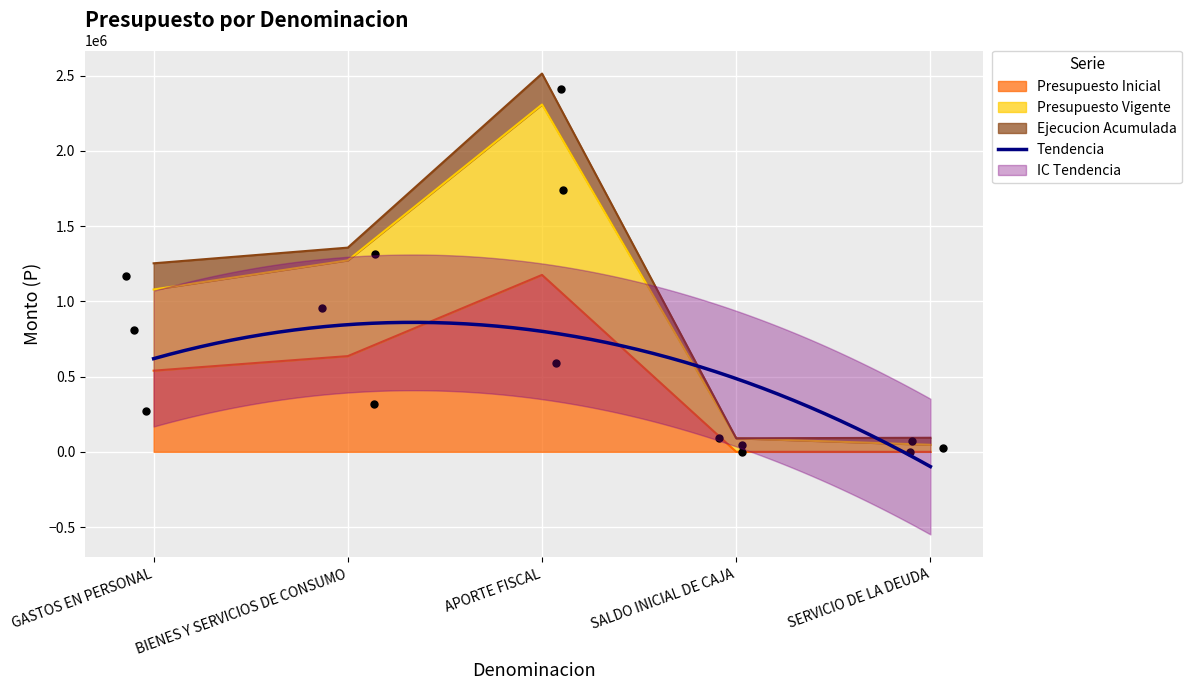

True or false: Presupuesto Inicial has a value of 539398 at GASTOS EN PERSONAL.

True